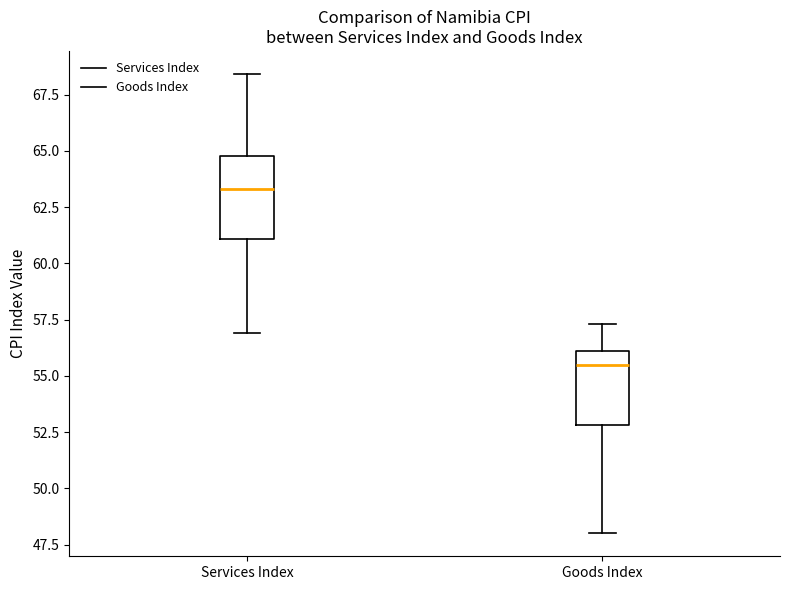

Which box's median line is the lowest?

Goods Index